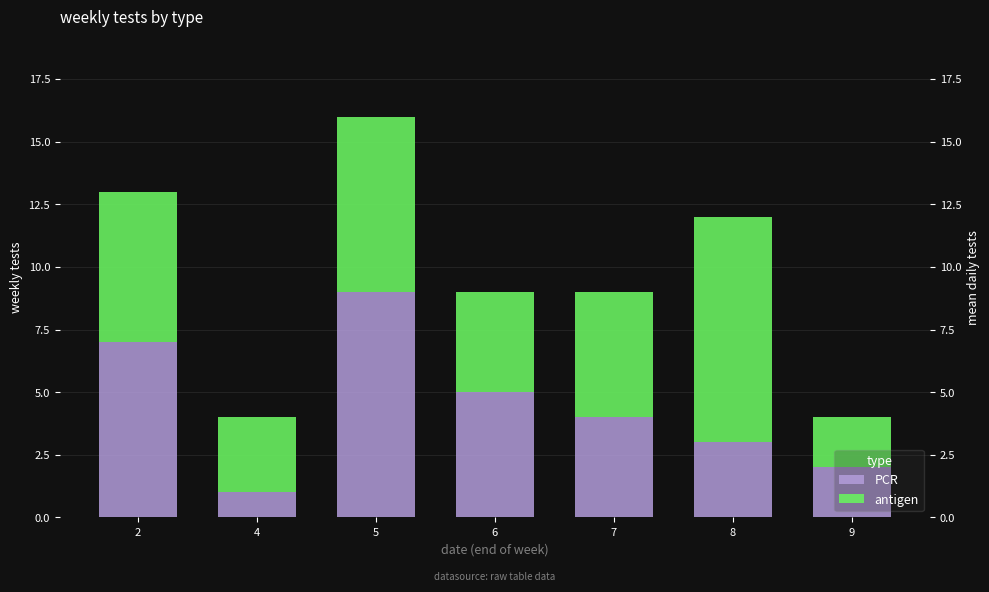

At which category is the sum across all series the highest?

5